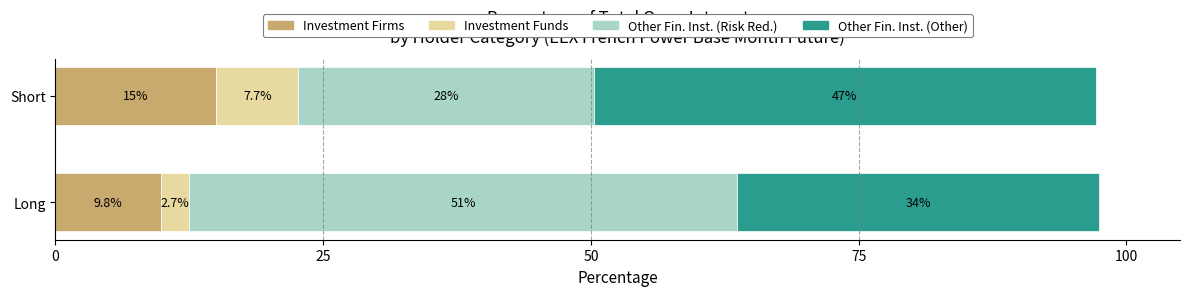

What are all the series names shown in the legend?

Investment Firms, Investment Funds, Other Fin. Inst. (Risk Red.), Other Fin. Inst. (Other)